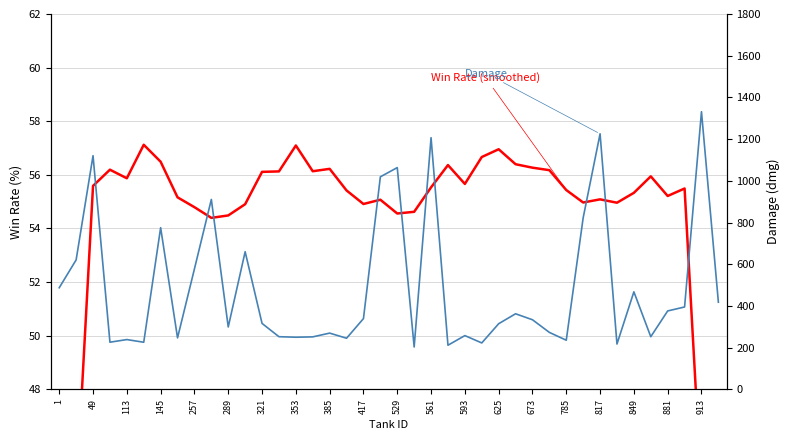

Is it true that Damage equals 1646.1 at 817?

False